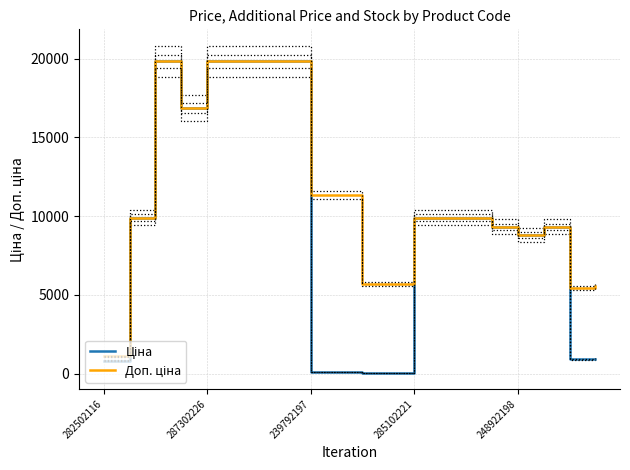

At which category is the sum across all series the highest?

239792197